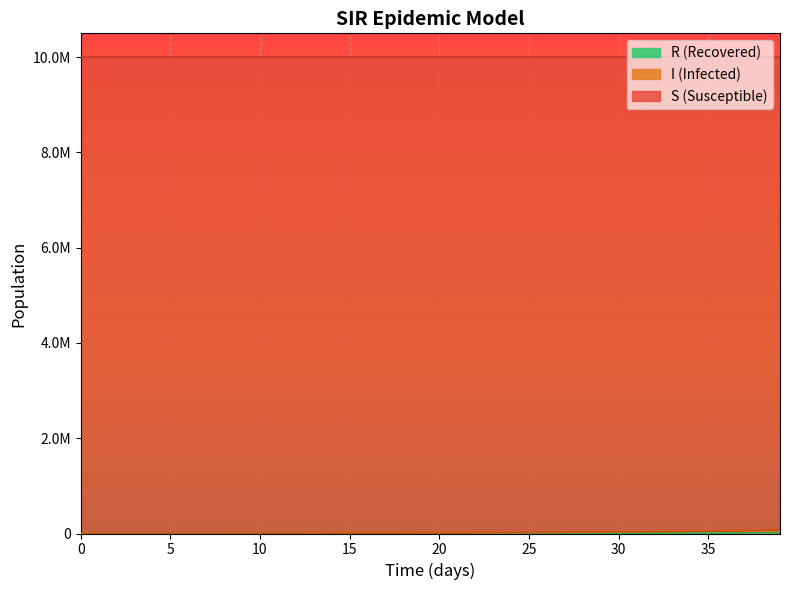

Does the chart display data point markers on the line(s)?

No